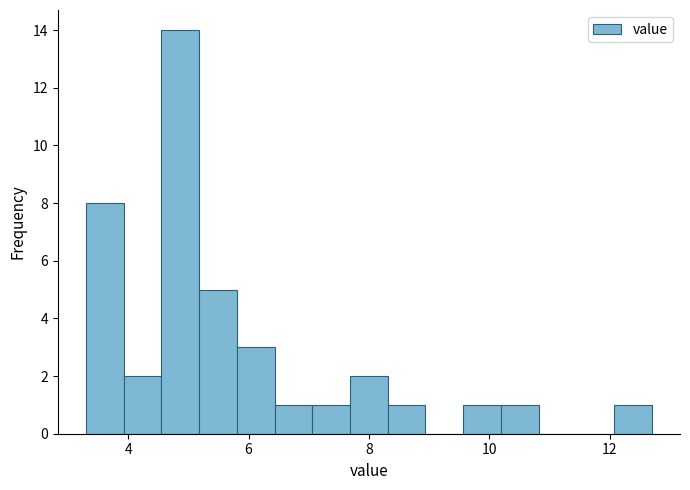

Read against the x-axis, roughly where is the centre of the tallest bar?

4.8